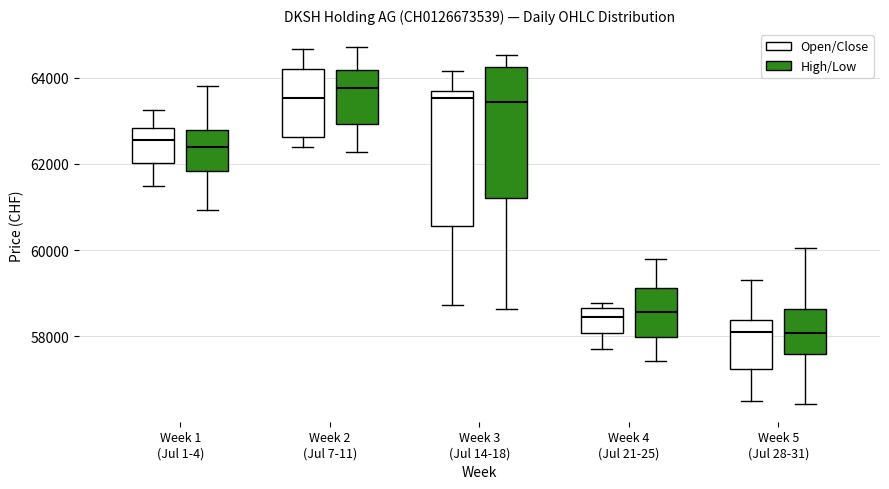

Reading left to right, read every box against the y-axis: the position of its median line, the range the box covers, and the ends of its whiskers. The values are not printed on the chart, so give them approximately, as read against the axis.

Week 1 (Jul 1-4) (Open/Close): median 62600, box 62000 to 62800, whiskers 61400 to 63200
Week 1 (Jul 1-4) (High/Low): median 62400, box 61800 to 62800, whiskers 61000 to 63800
Week 2 (Jul 7-11) (Open/Close): median 63600, box 62600 to 64200, whiskers 62400 to 64600
Week 2 (Jul 7-11) (High/Low): median 63800, box 63000 to 64200, whiskers 62200 to 64800
Week 3 (Jul 14-18) (Open/Close): median 63600 (just below the box's upper edge), box 60600 to 63600, whiskers 58800 to 64200
Week 3 (Jul 14-18) (High/Low): median 63400, box 61200 to 64200, whiskers 58600 to 64600
Week 4 (Jul 21-25) (Open/Close): median 58400, box 58000 to 58600, whiskers 57800 to 58800
Week 4 (Jul 21-25) (High/Low): median 58600, box 58000 to 59200, whiskers 57400 to 59800
Week 5 (Jul 28-31) (Open/Close): median 58200, box 57200 to 58400, whiskers 56600 to 59400
Week 5 (Jul 28-31) (High/Low): median 58000, box 57600 to 58600, whiskers 56400 to 60000